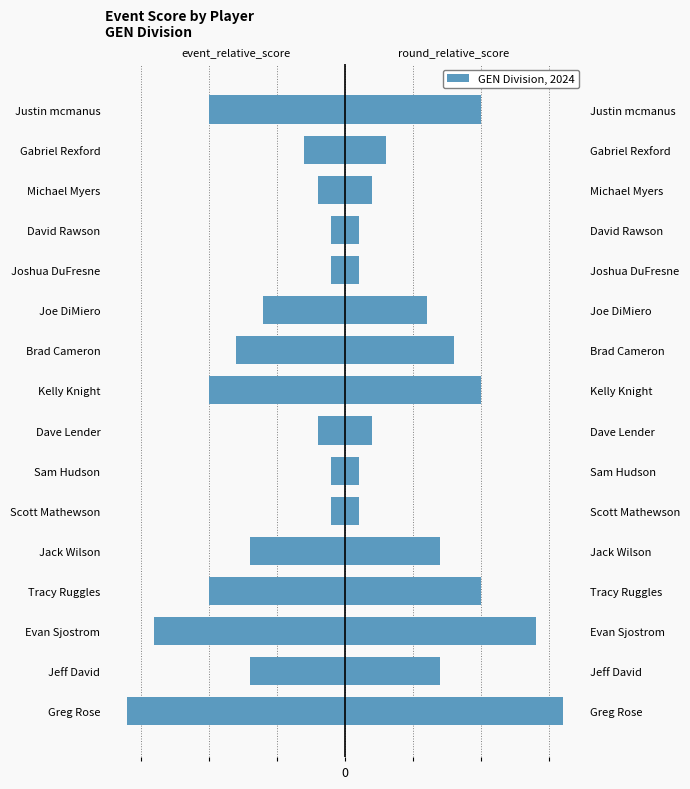

Which series changed the most between Greg Rose and Joe DiMiero?

event_relative_score